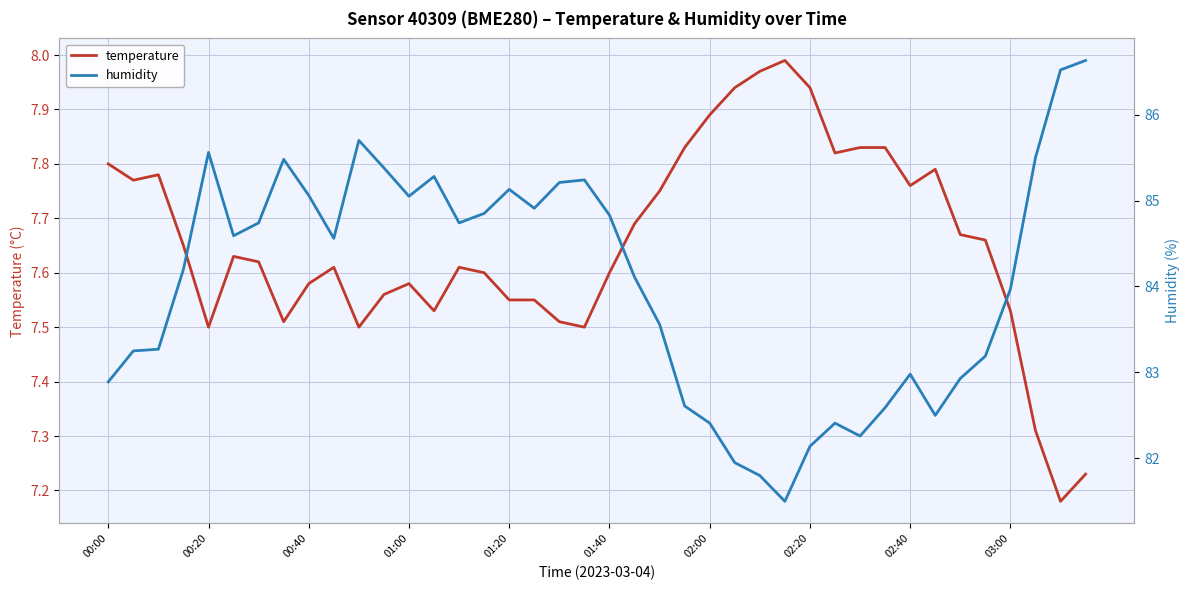

Between 10 and 14, which is larger?

14